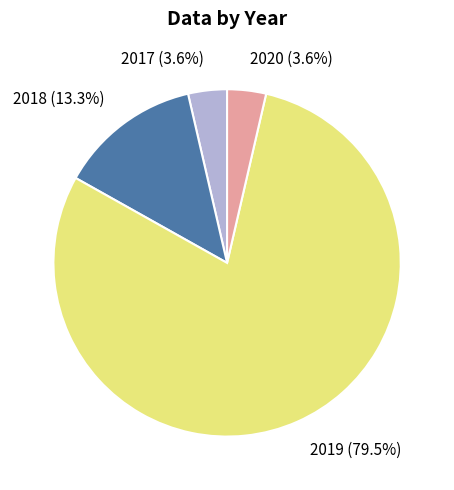

How many slices are in this pie chart?

4